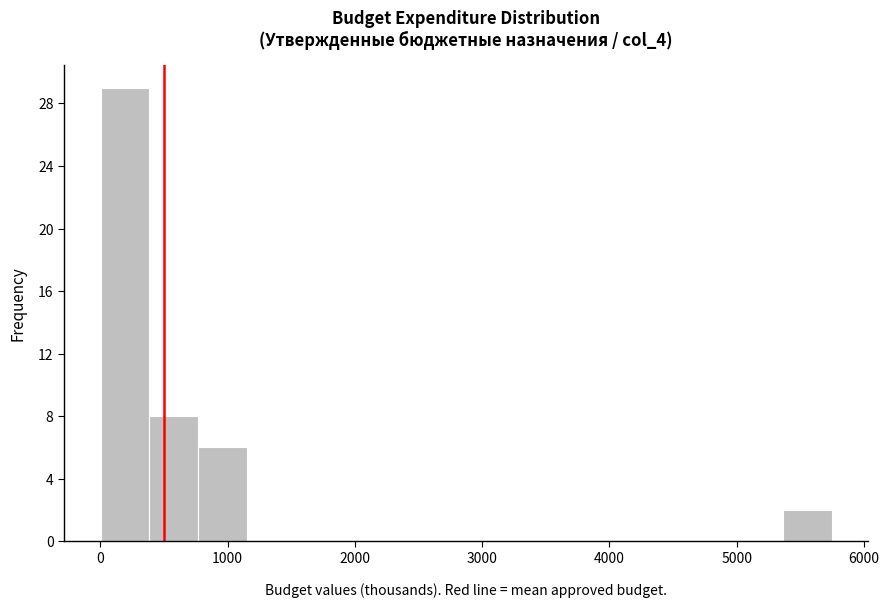

Around what value on the x-axis is the tallest bar? Give the approximate position of its centre, as read against the axis.

200